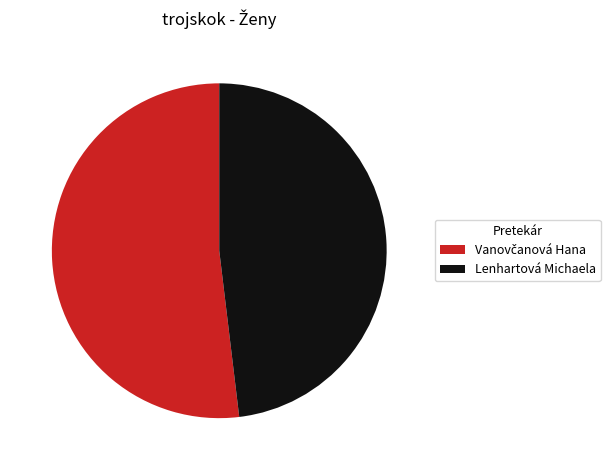

The Lenhartová Michaela slice represents 36% of the pie. True or false?

False